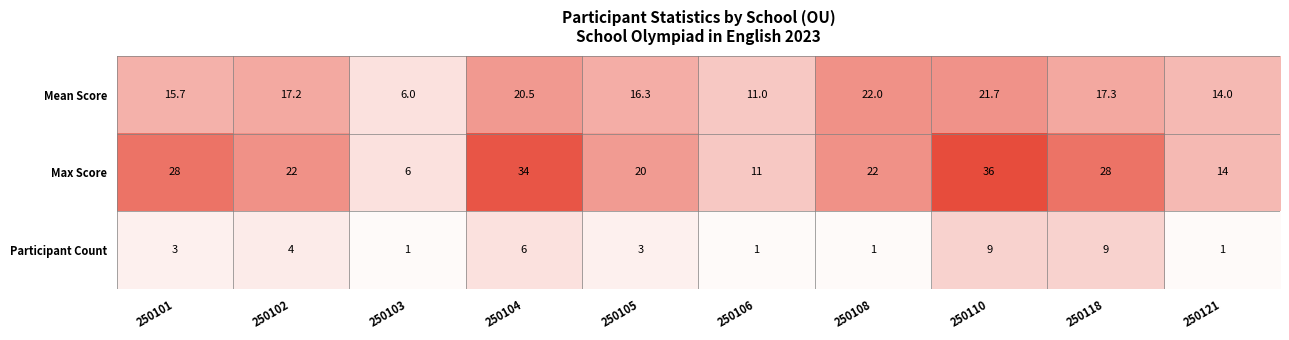

What is the spread (max minus min) of values at 250104?

28.0